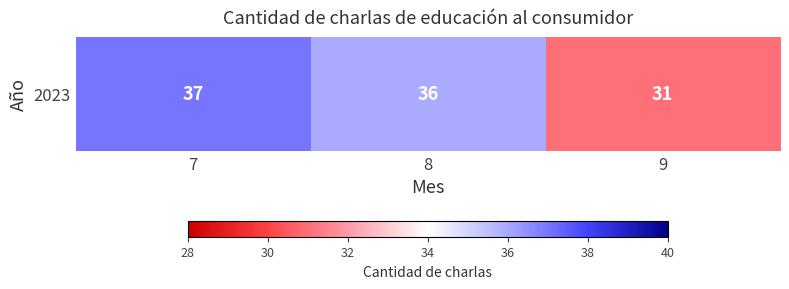

At which label does the data first exceed 36?

7